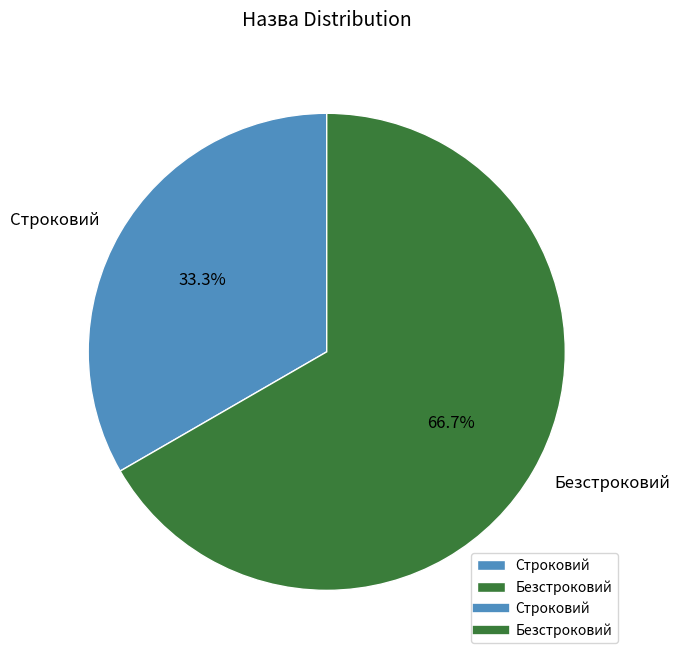

Which category has the biggest portion of the pie?

Безстроковий